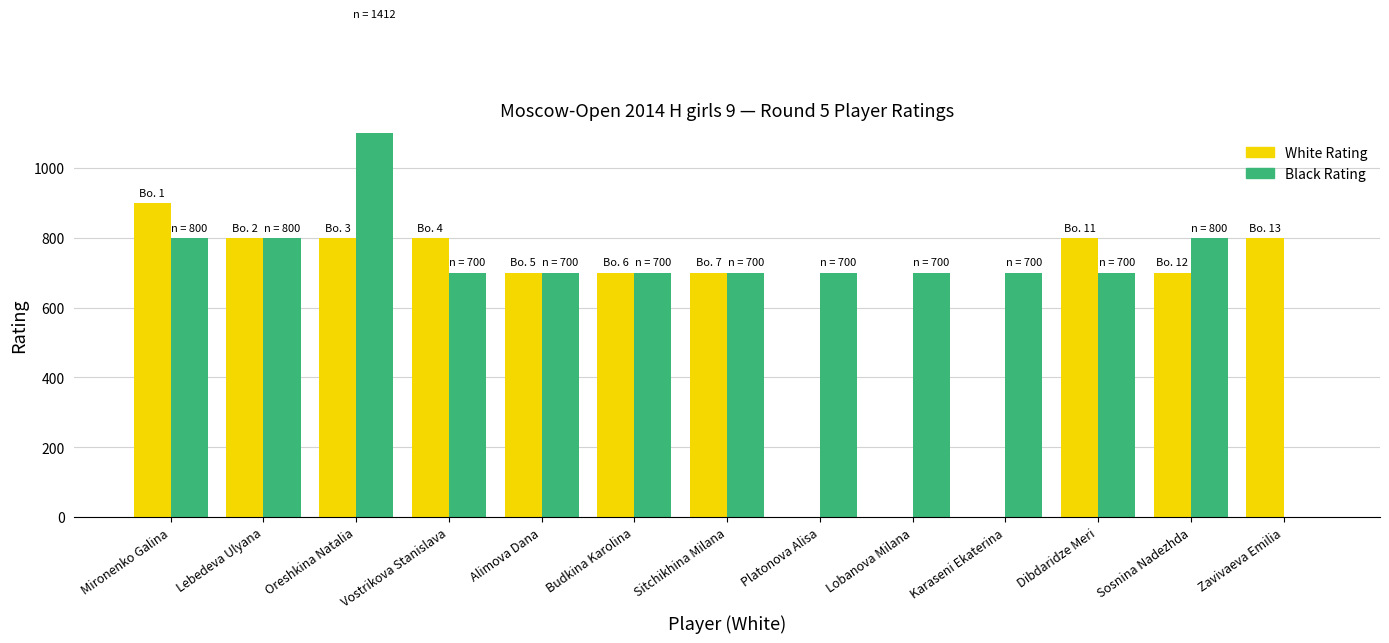

What is the average value of the Black Rating series?

724